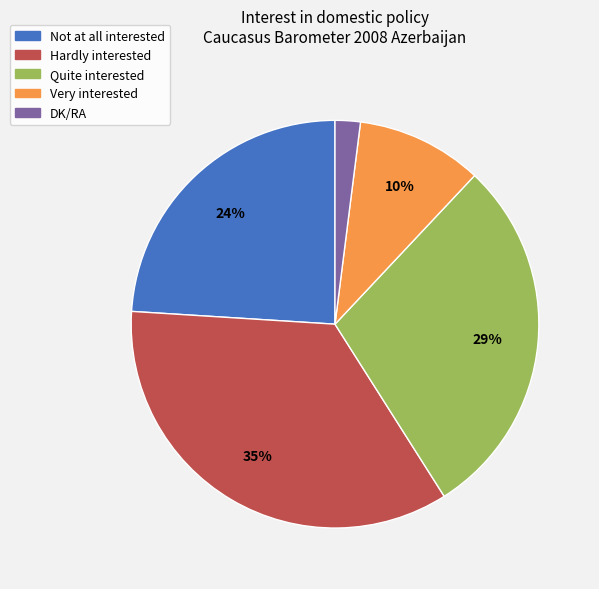

Is it true that Very interested is 22% of the pie?

False